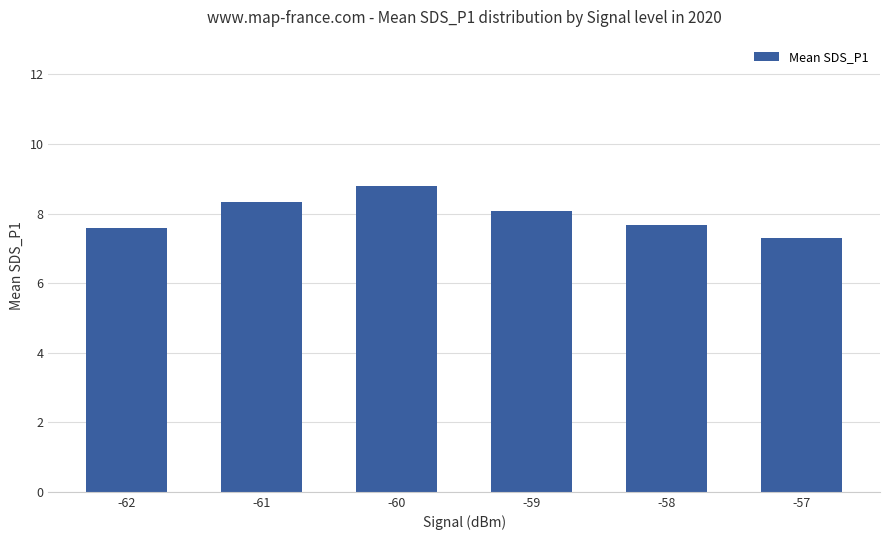

Reading left to right, list all the values displayed in this chart.

7.6	8.3	8.8	8.1	7.7	7.3